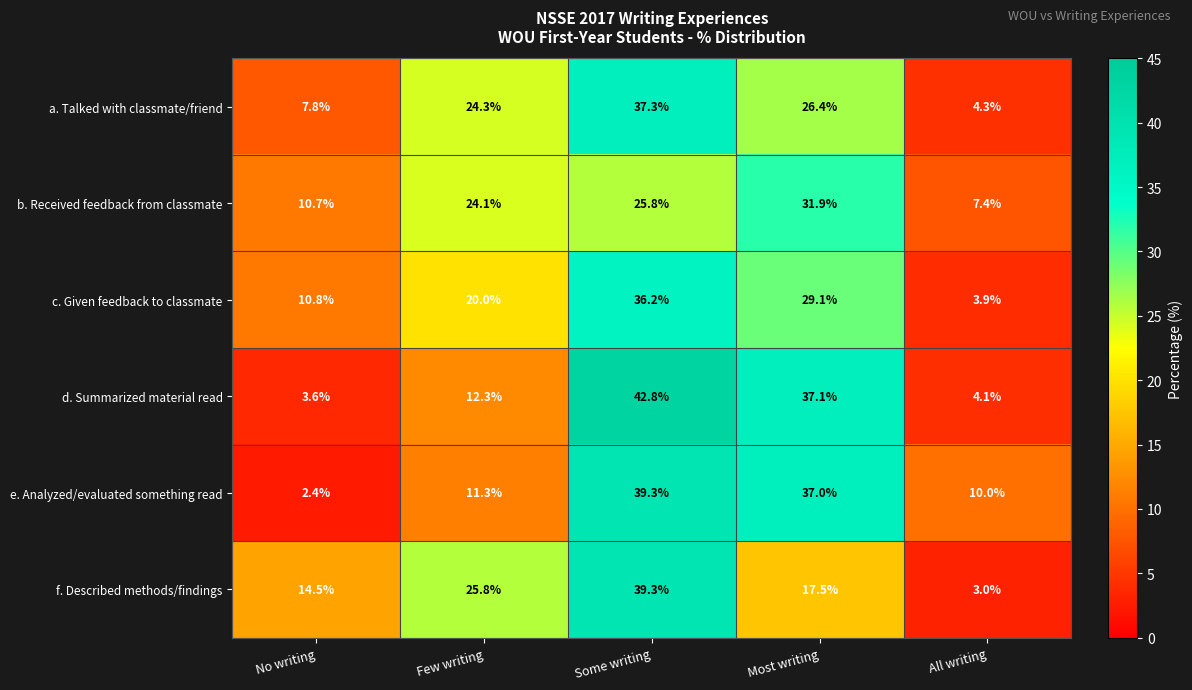

What is the difference between the maximum and minimum values in the f. Described methods/findings series?

36.3